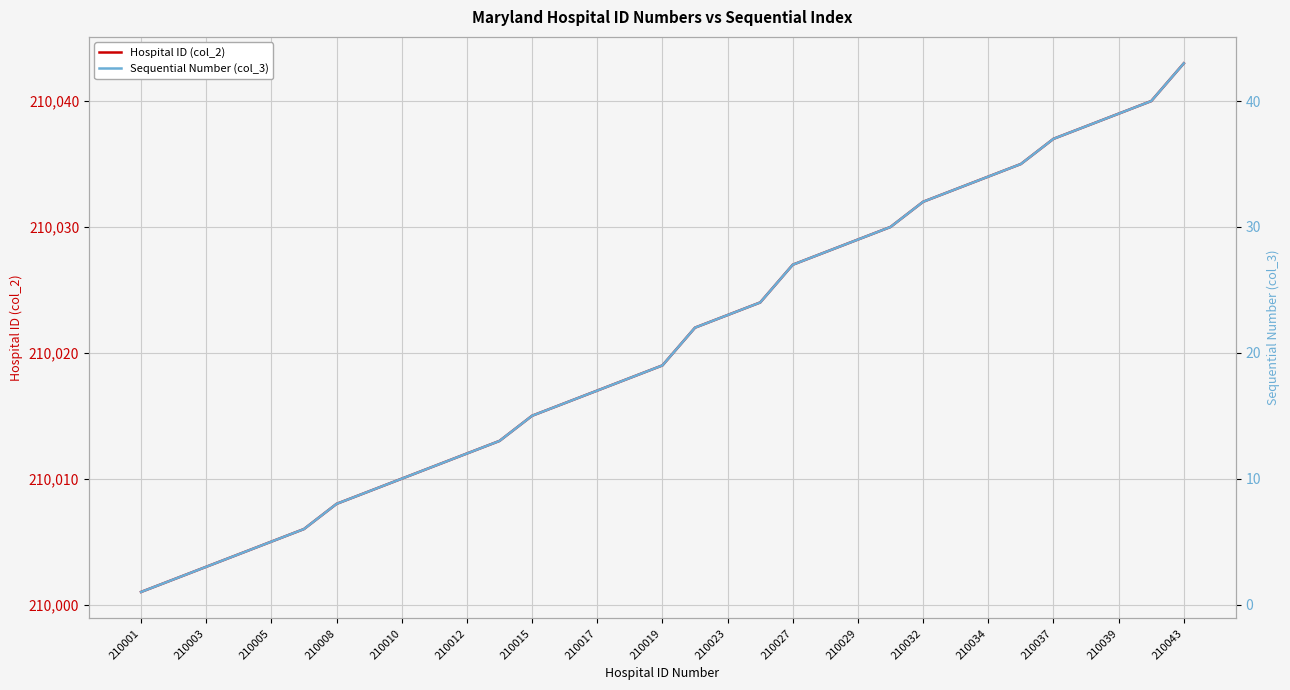

True or false: Hospital ID (col_2) has more than 0 points higher than both neighbors.

False